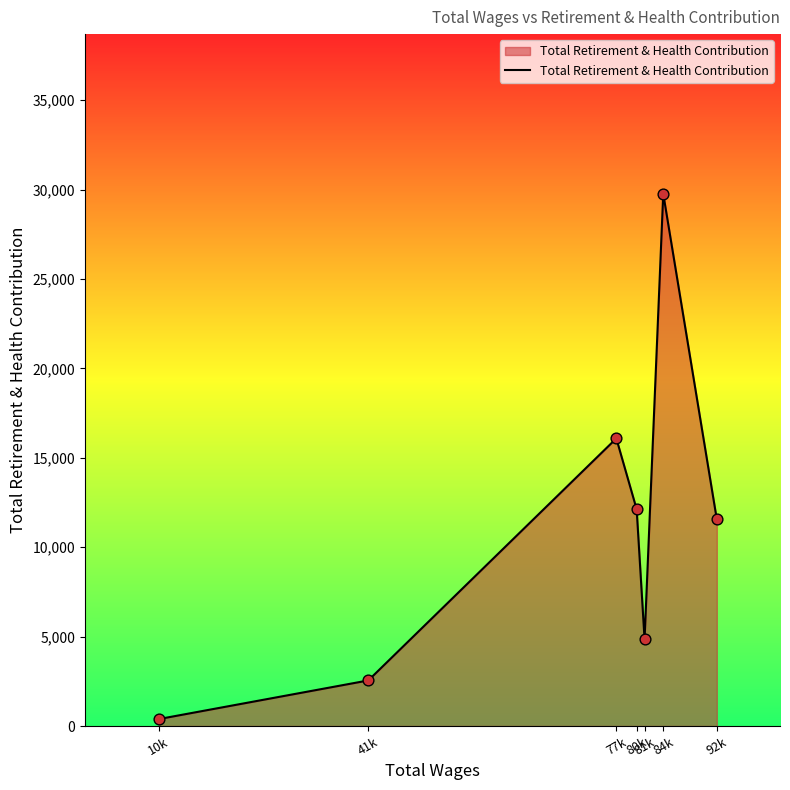

Approximately how many times larger is the value at 41k compared to 77k?

0.2